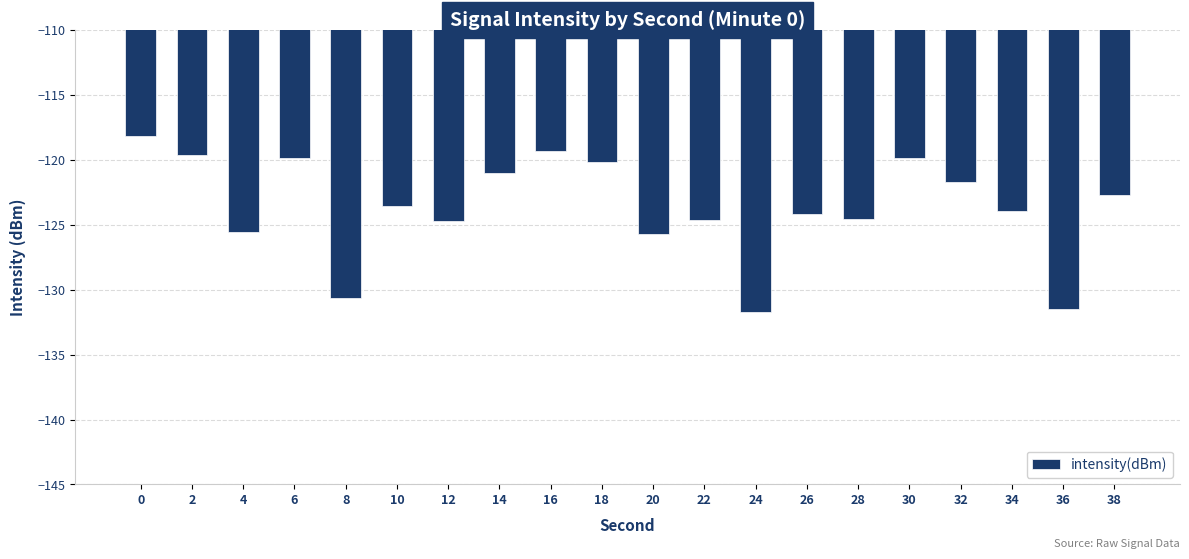

What is the value of the 7th bar from the left?

-124.7